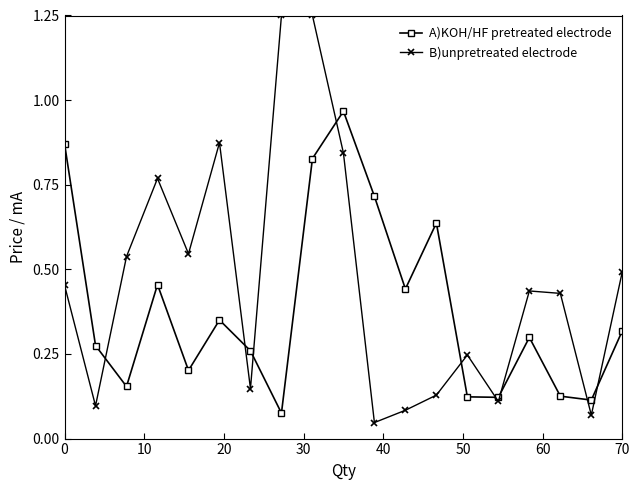

List the series in order of their peak value, highest first.

B)unpretreated electrode, A)KOH/HF pretreated electrode